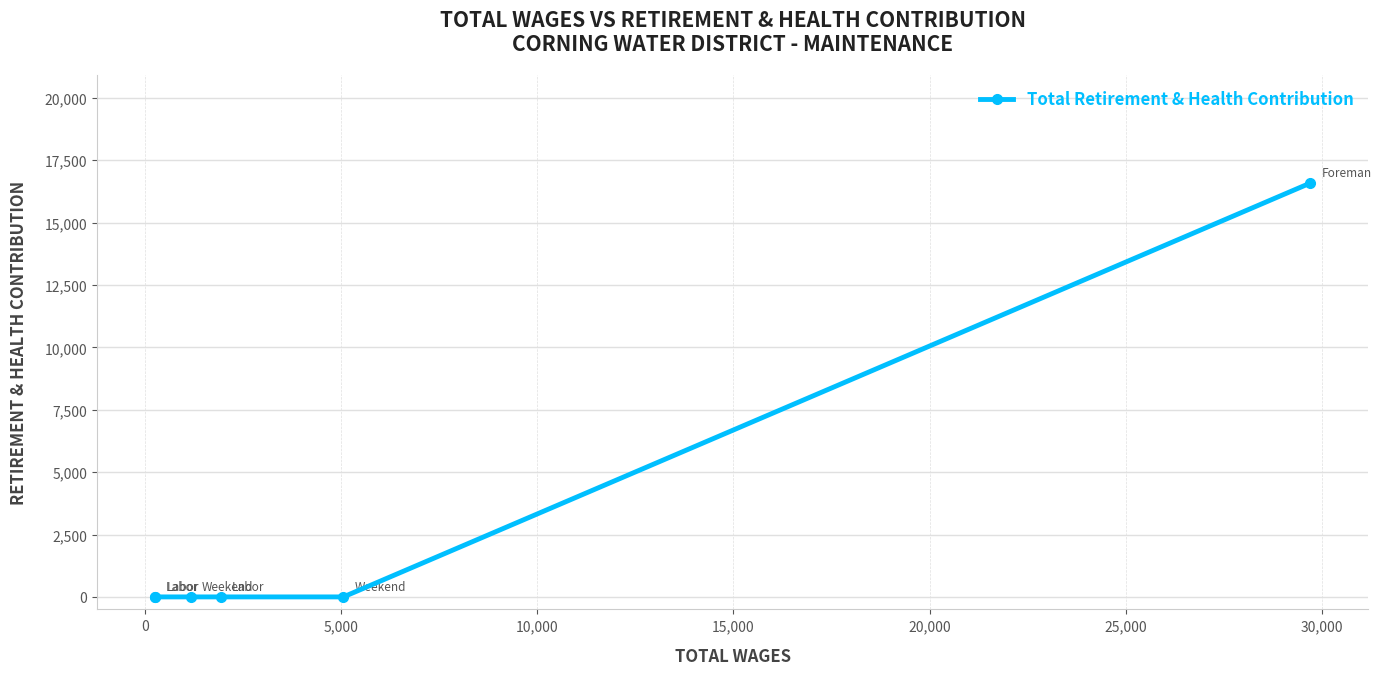

What is the maximum value shown in the chart?

16582